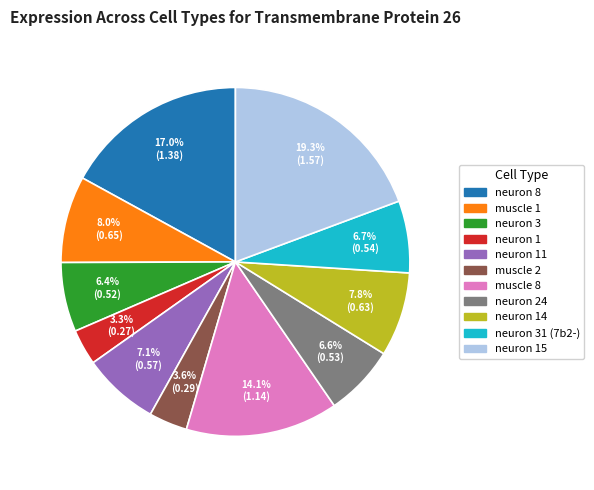

Does any single category account for the majority?

No